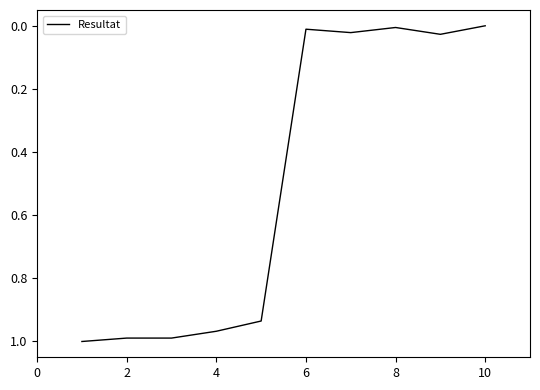

Is this an area chart (filled region under the line)?

No